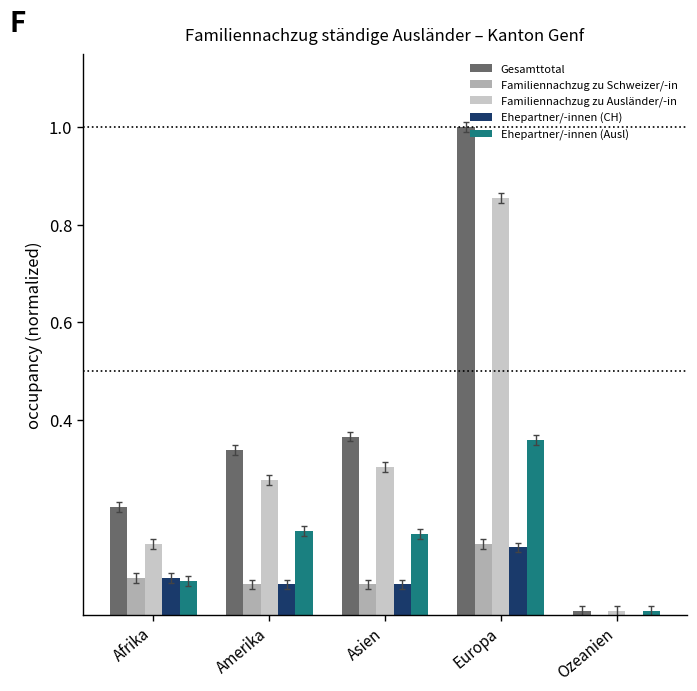

Which series has the largest total across all categories?

Gesamttotal